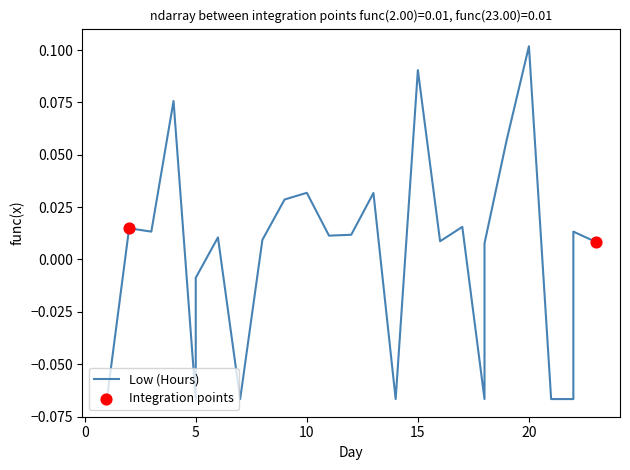

Between 1 and 12, which is larger?

12